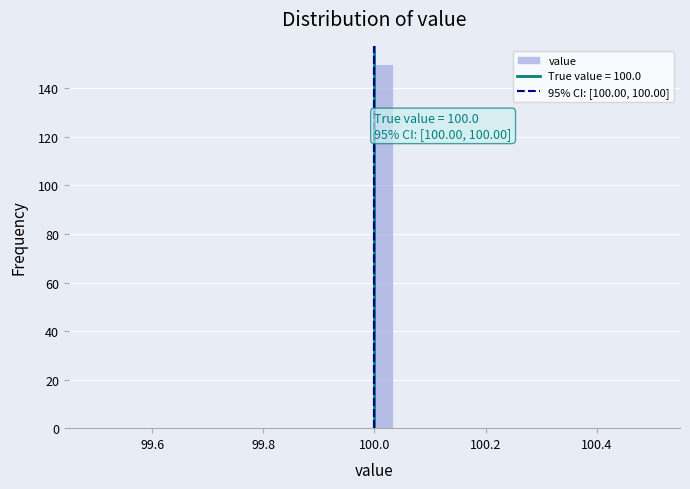

Around what value on the x-axis is the tallest bar? Give the approximate position of its centre, as read against the axis.

100.02